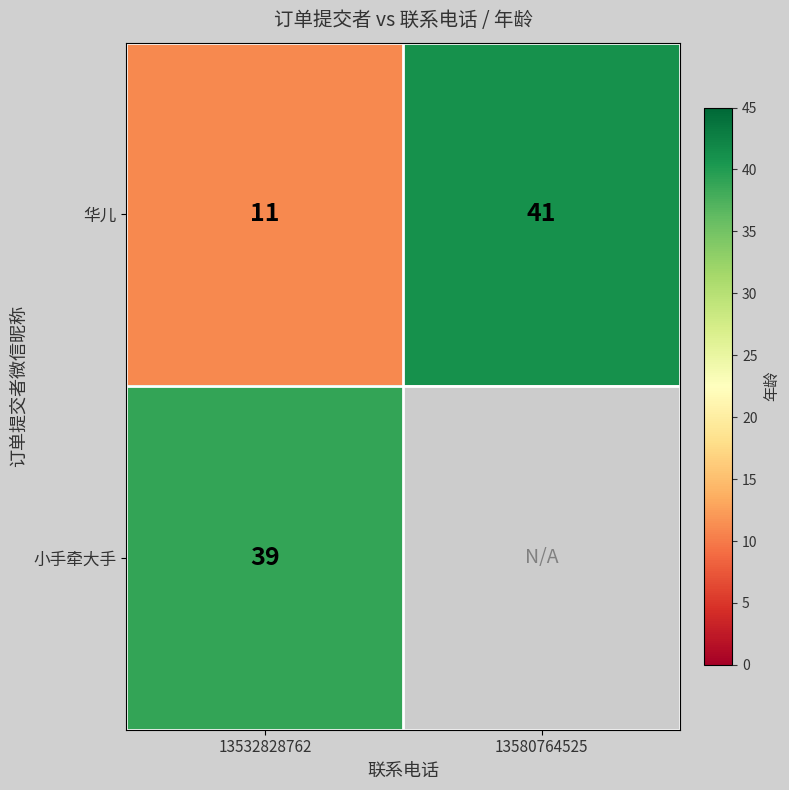

Between 13580764525 and 13532828762, which is larger?

13580764525